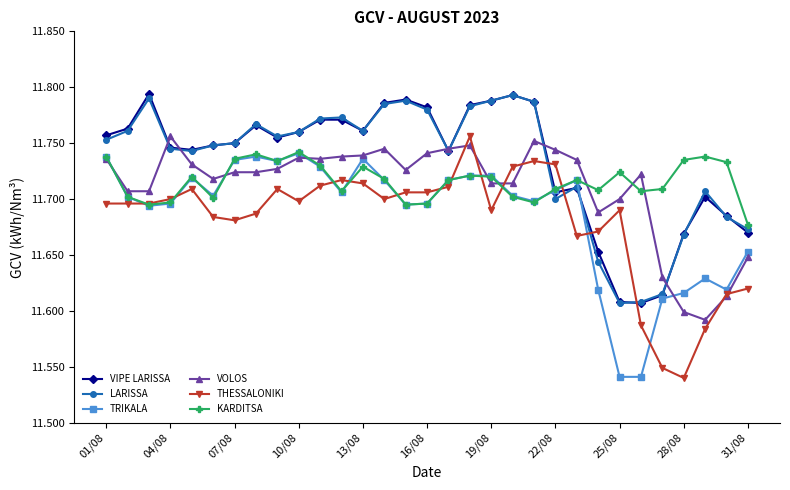

Which series has the widest spread of values?

THESSALONIKI